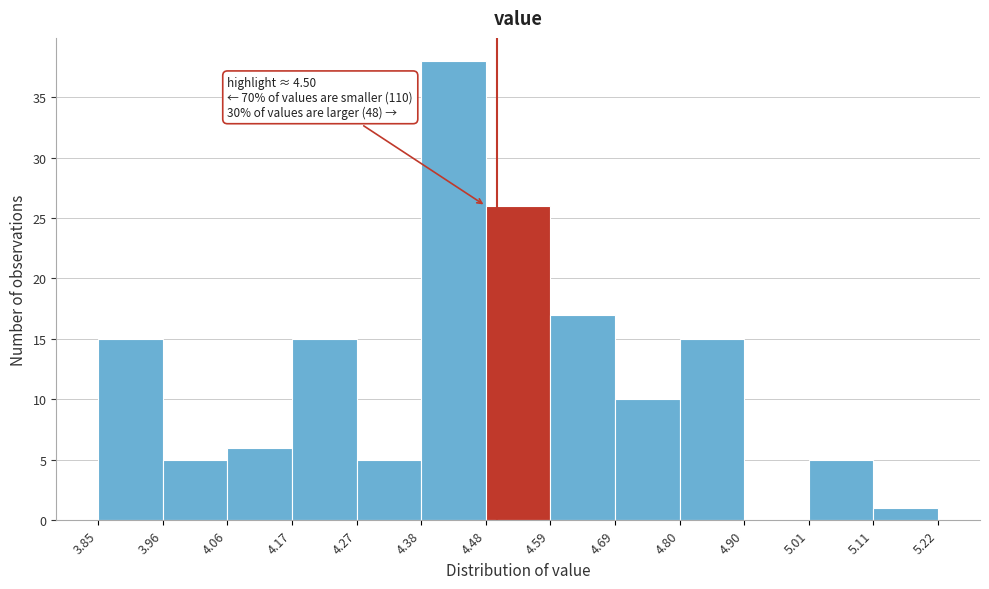

Over which range of the x-axis is the bar tallest?

4.38 to 4.48